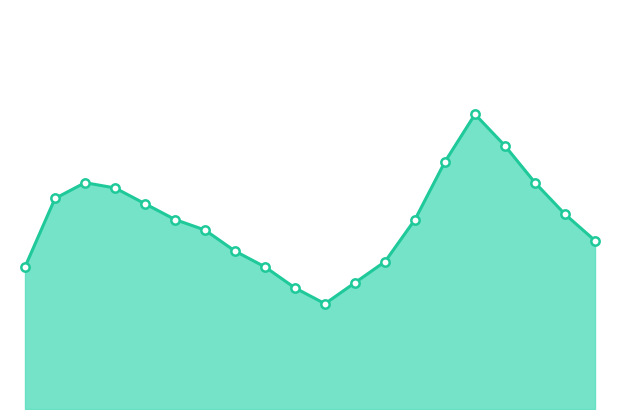

Where is the first local maximum for humidity_markers?

2.5